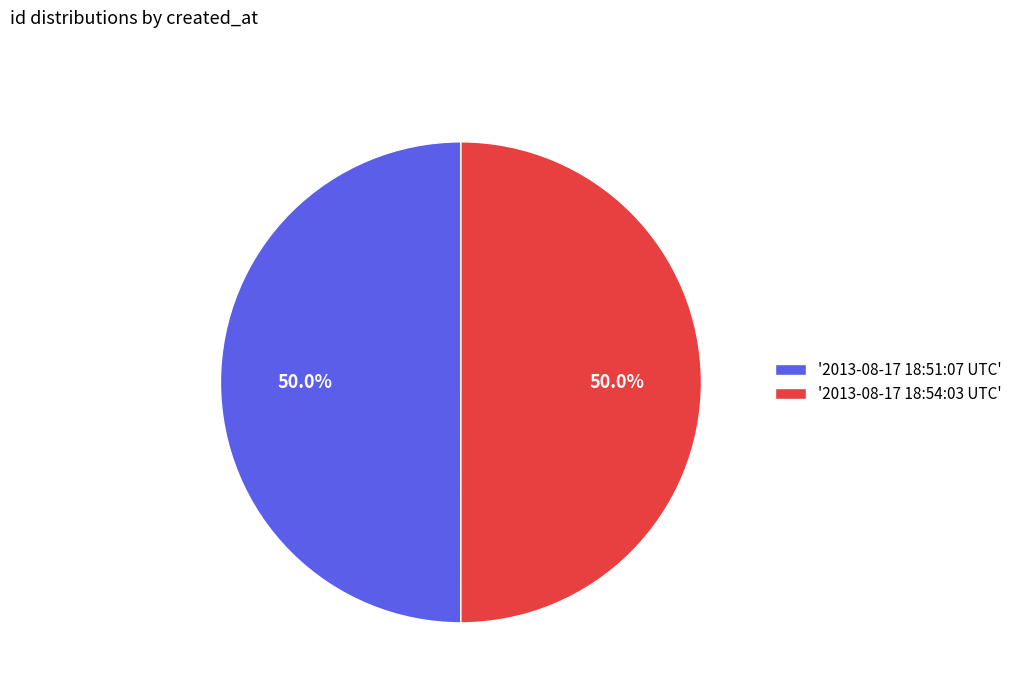

What is the ratio of the value at '2013-08-17 18:51:07 UTC' to the value at '2013-08-17 18:54:03 UTC'?

1.0